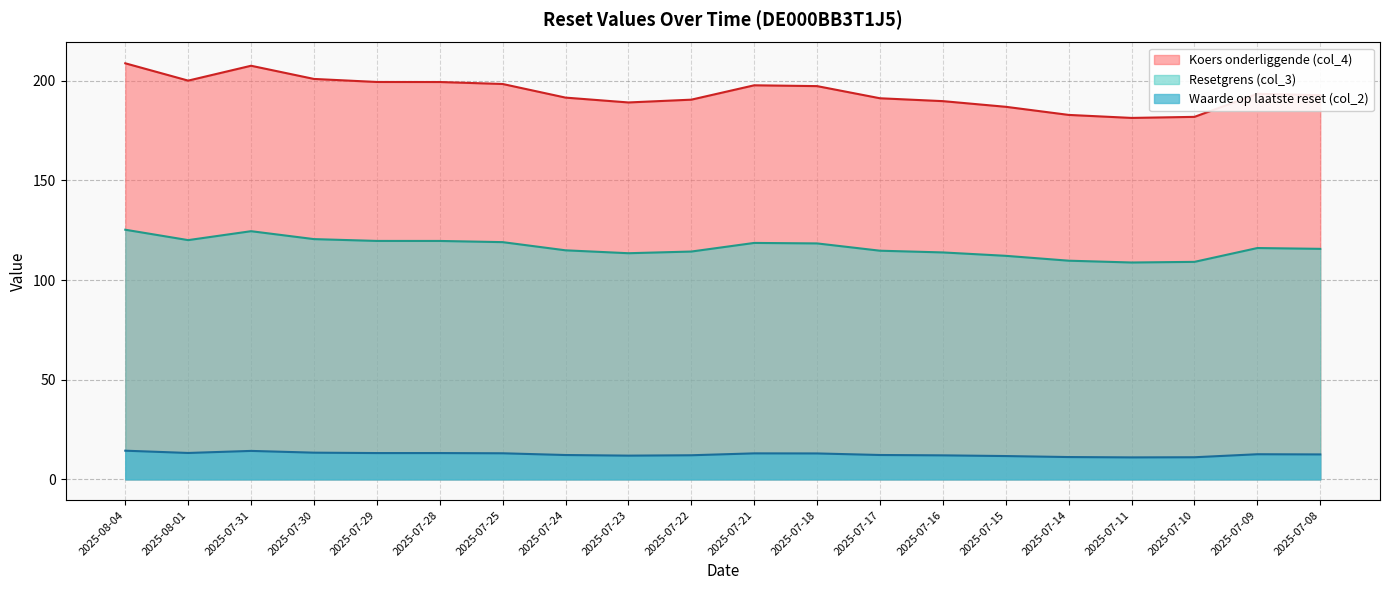

In Koers onderliggende (col_4), how many points are higher than both neighbors (excluding endpoints)?

3